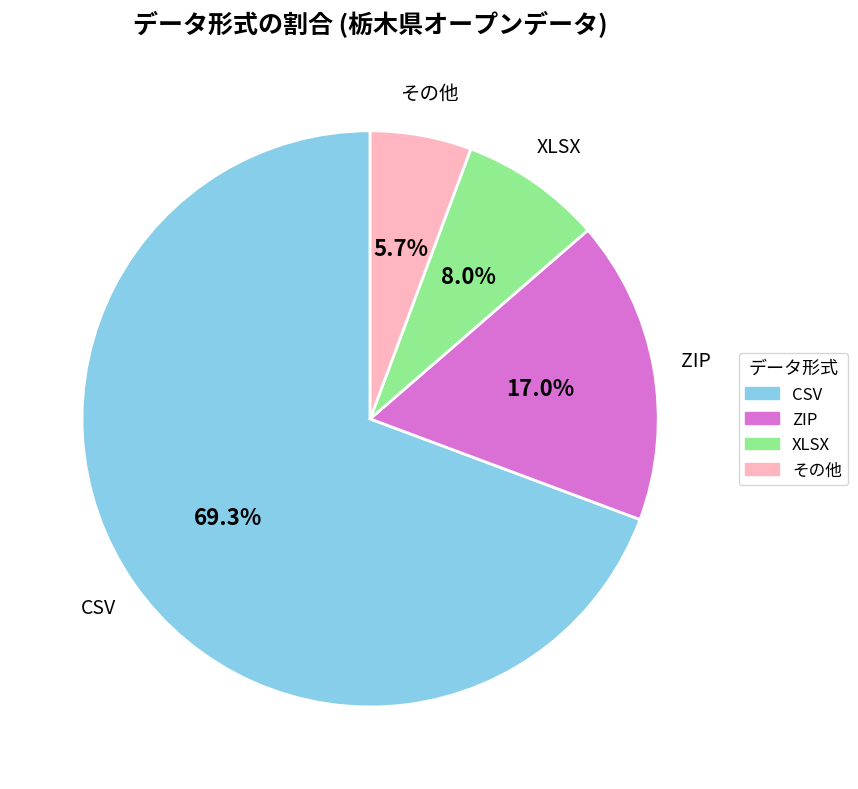

Does その他 represent more than half of the total?

No